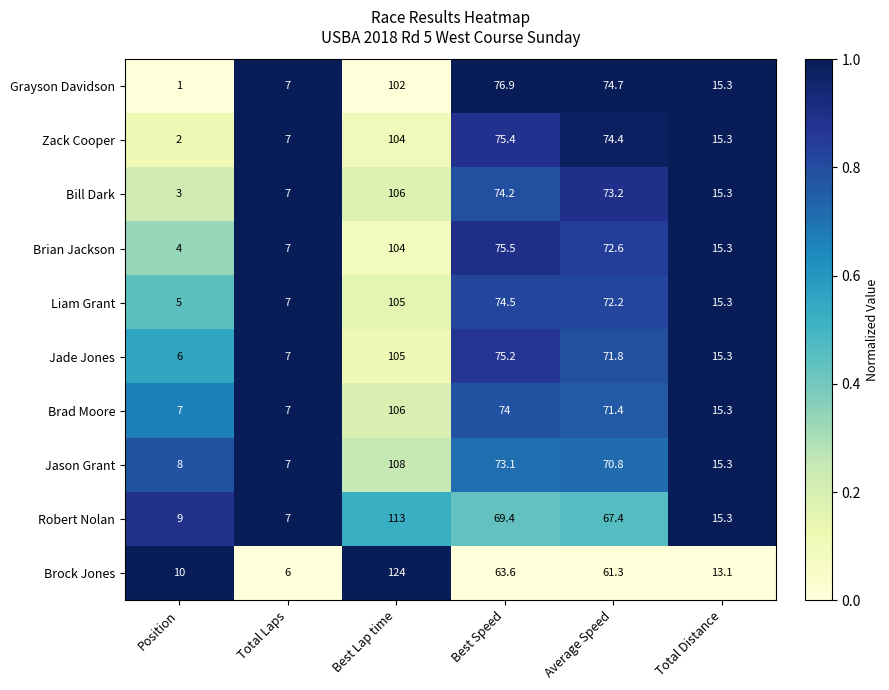

How many values in the Liam Grant series exceed 72?

3